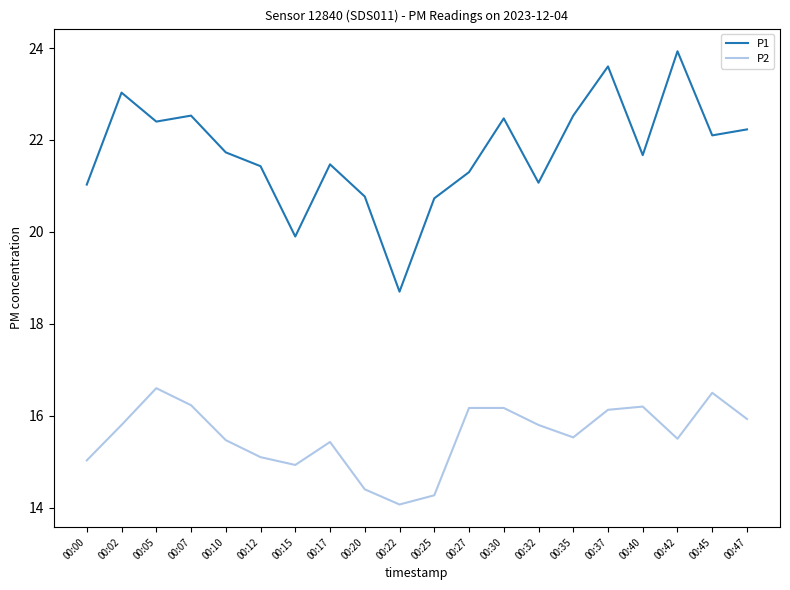

Between 00:27 and 00:37, which series saw the biggest shift?

P1